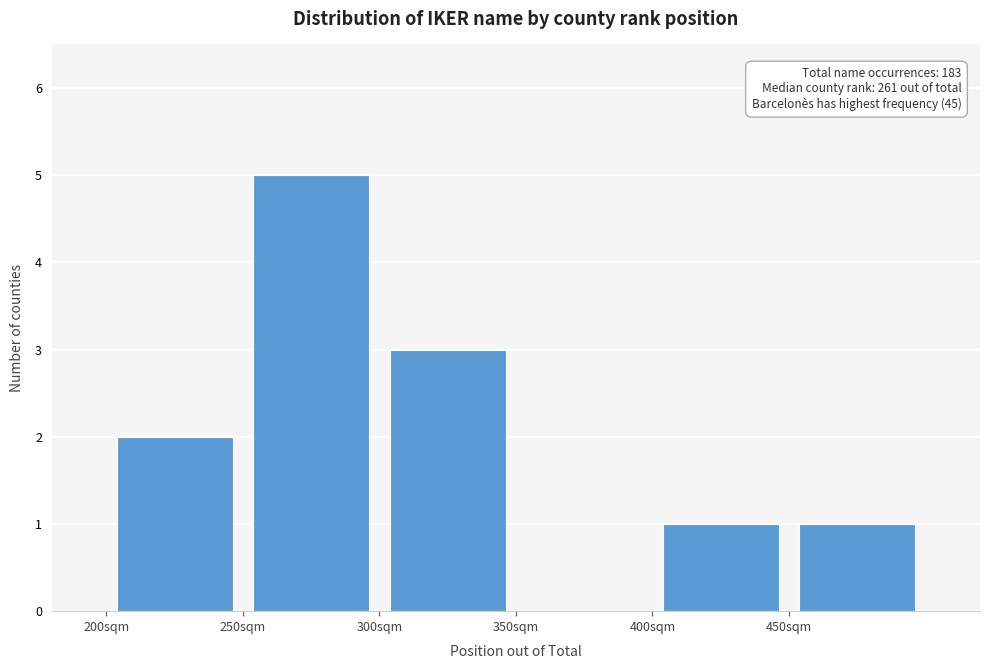

Over which range of the x-axis is the bar tallest?

250 to 300